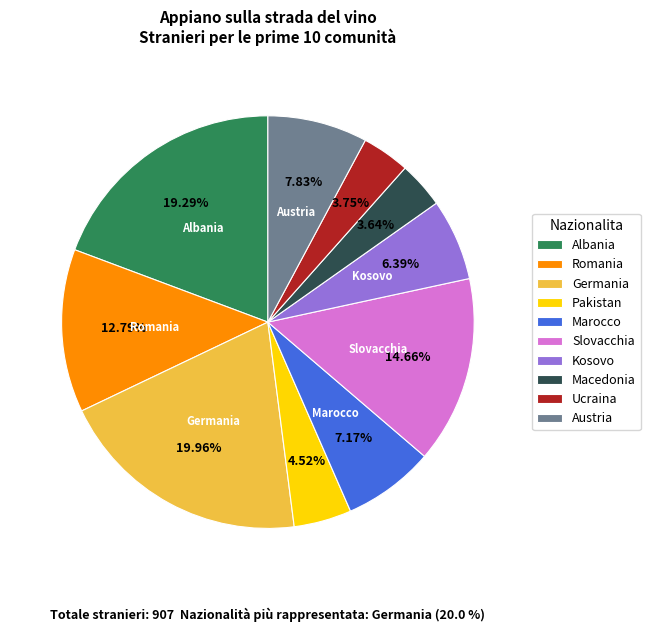

Which has a higher value, Austria or Macedonia?

Austria